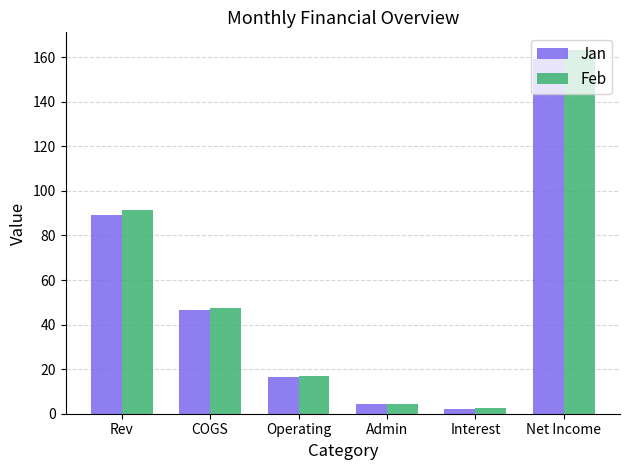

What are all the series names shown in the legend?

Jan, Feb